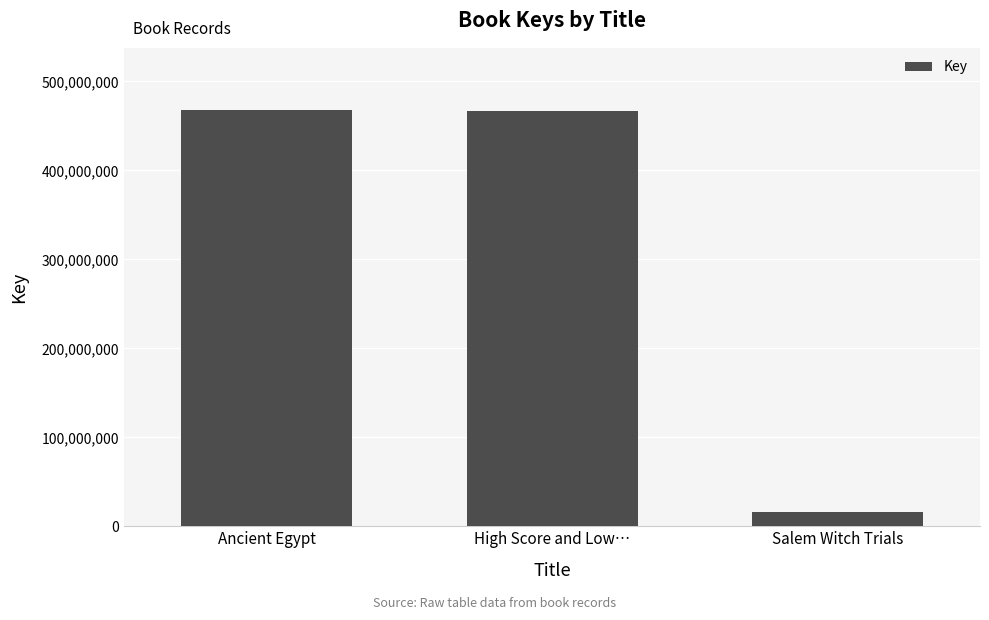

What is the sum of the values at Ancient Egypt and Salem Witch Trials?

484068097